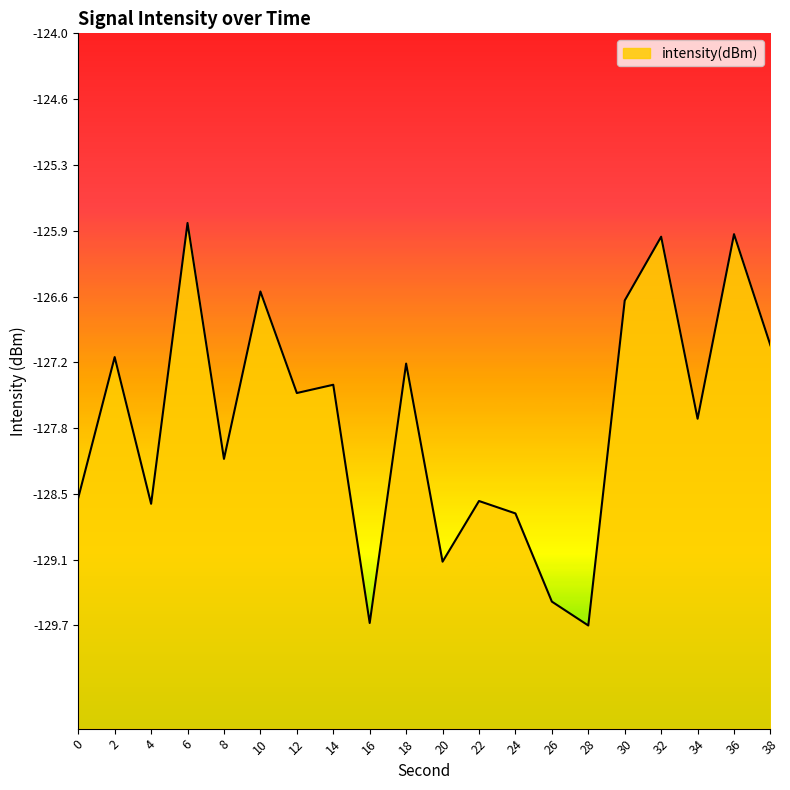

Which category has the lowest value across all series?

28